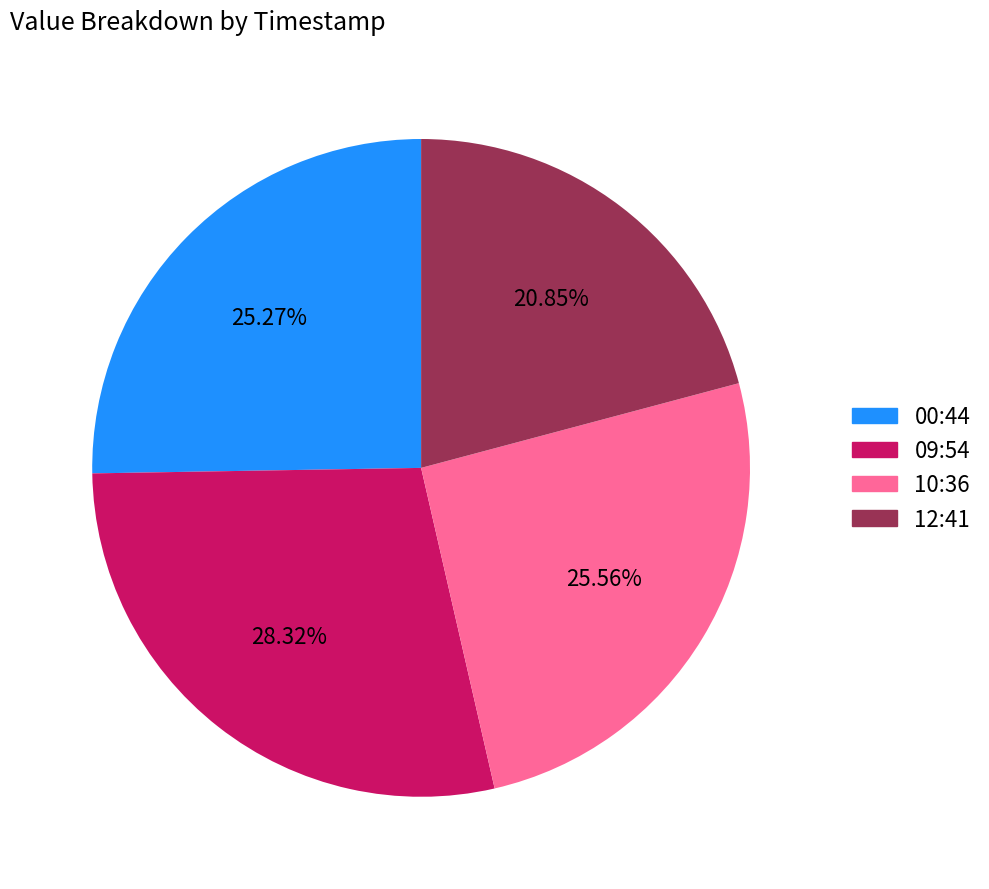

Does any single category account for the majority?

No